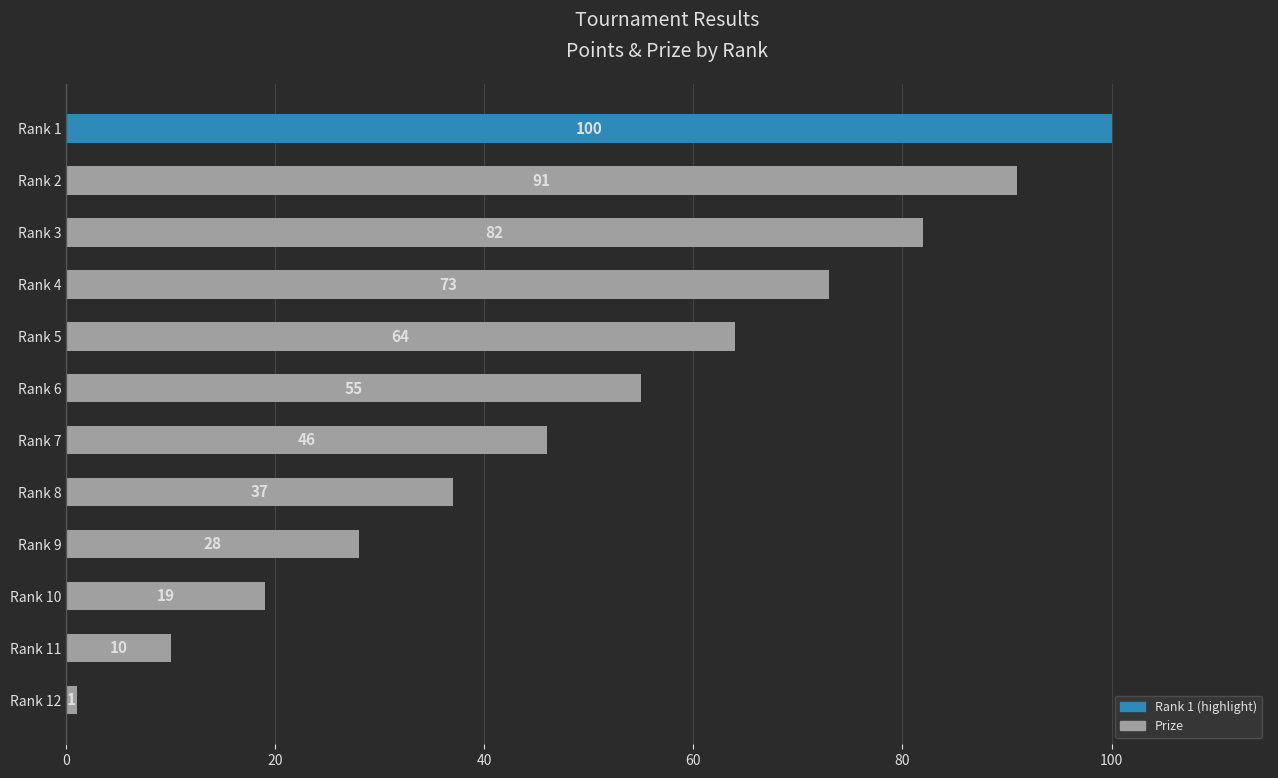

What is the value of the 2nd bar from the top?

91